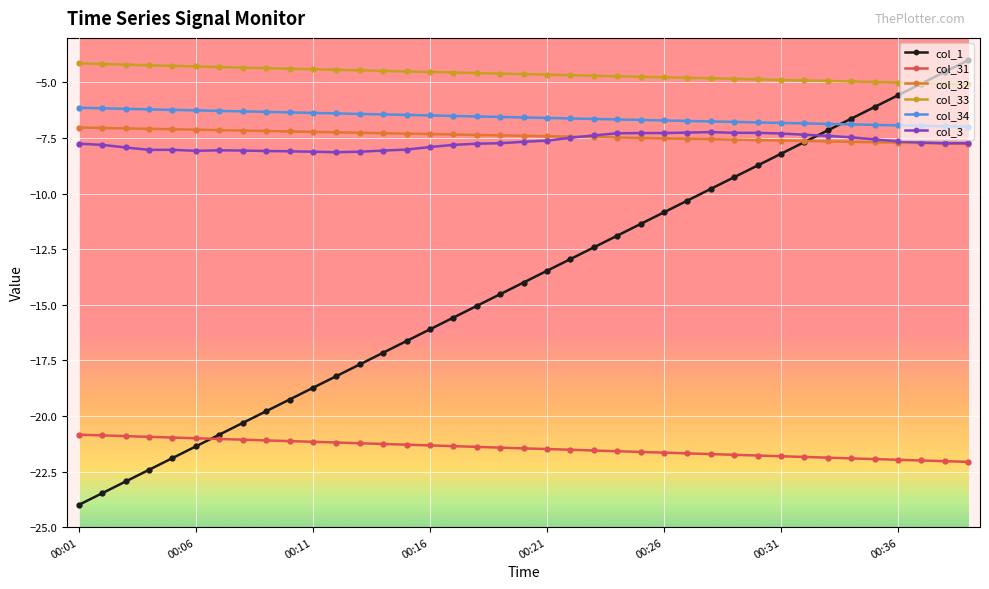

What are all the series names shown in the legend?

col_1, col_31, col_32, col_33, col_34, col_3